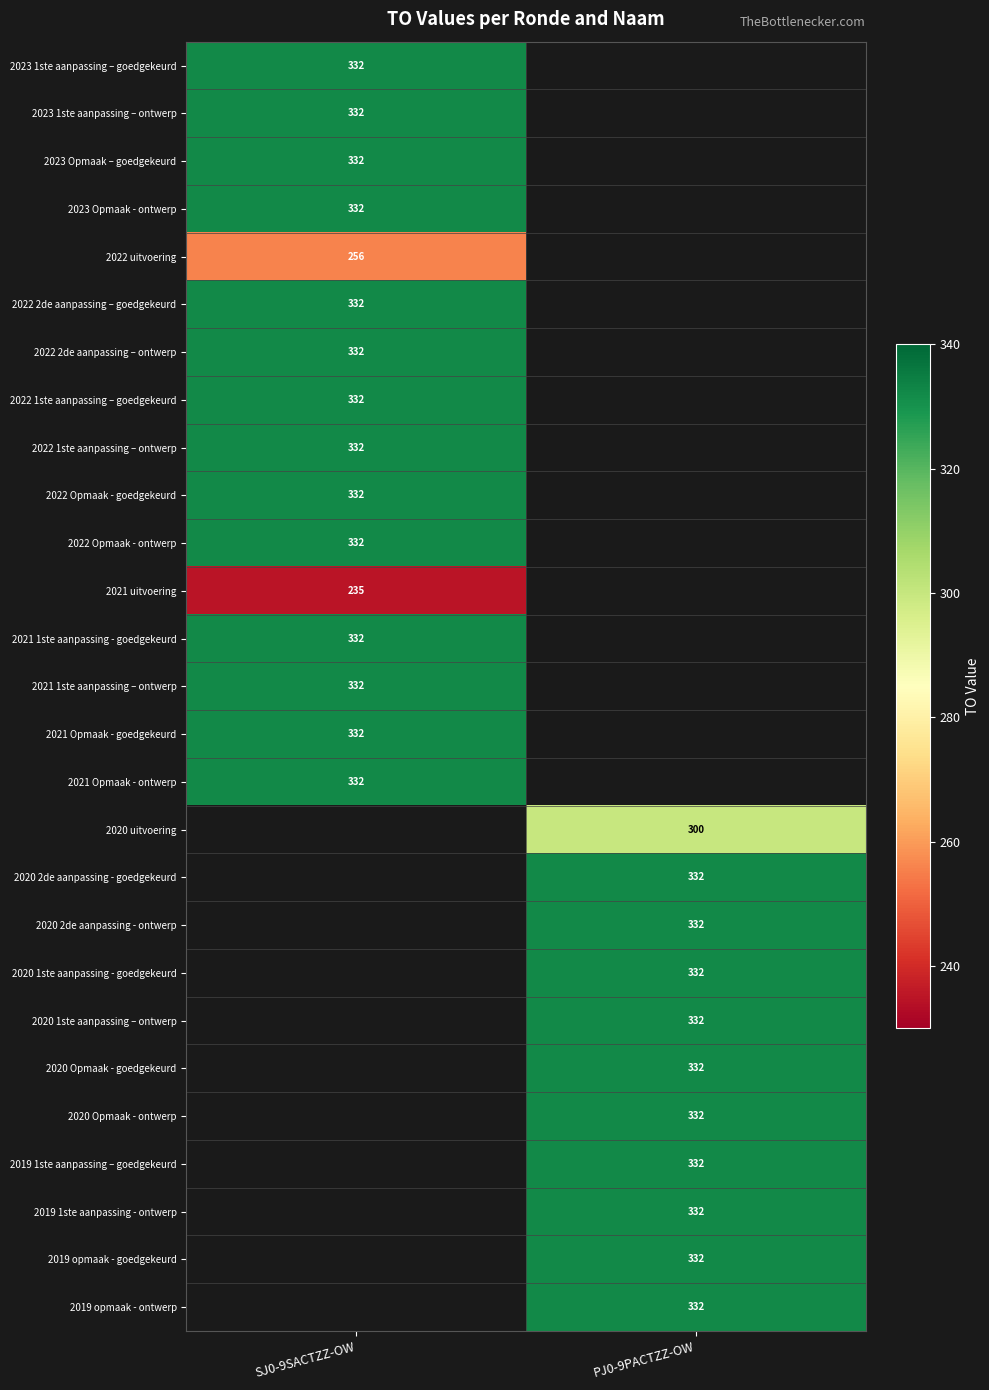

Count the number of categories in the chart.

2